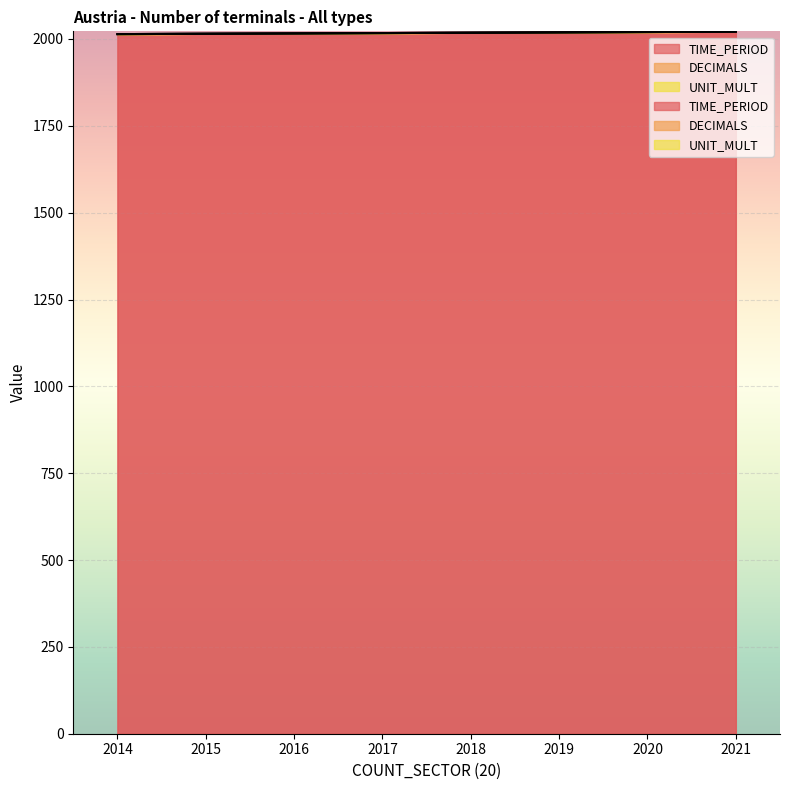

True or false: TIME_PERIOD and DECIMALS cross at least once.

False